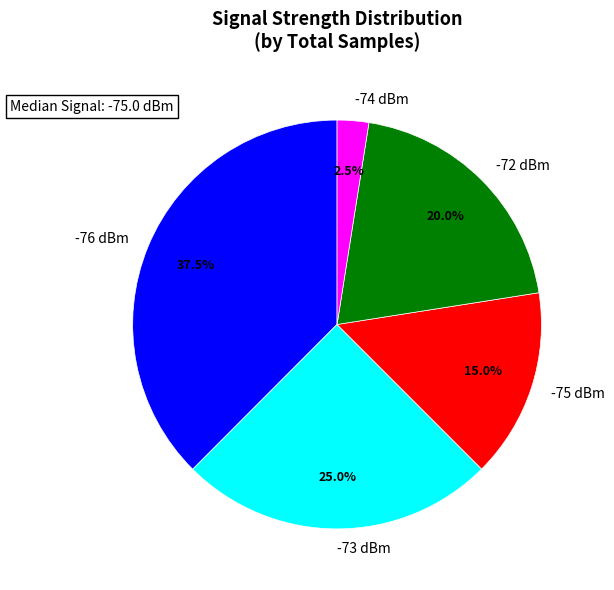

What is the smallest slice in the pie chart?

-74 dBm